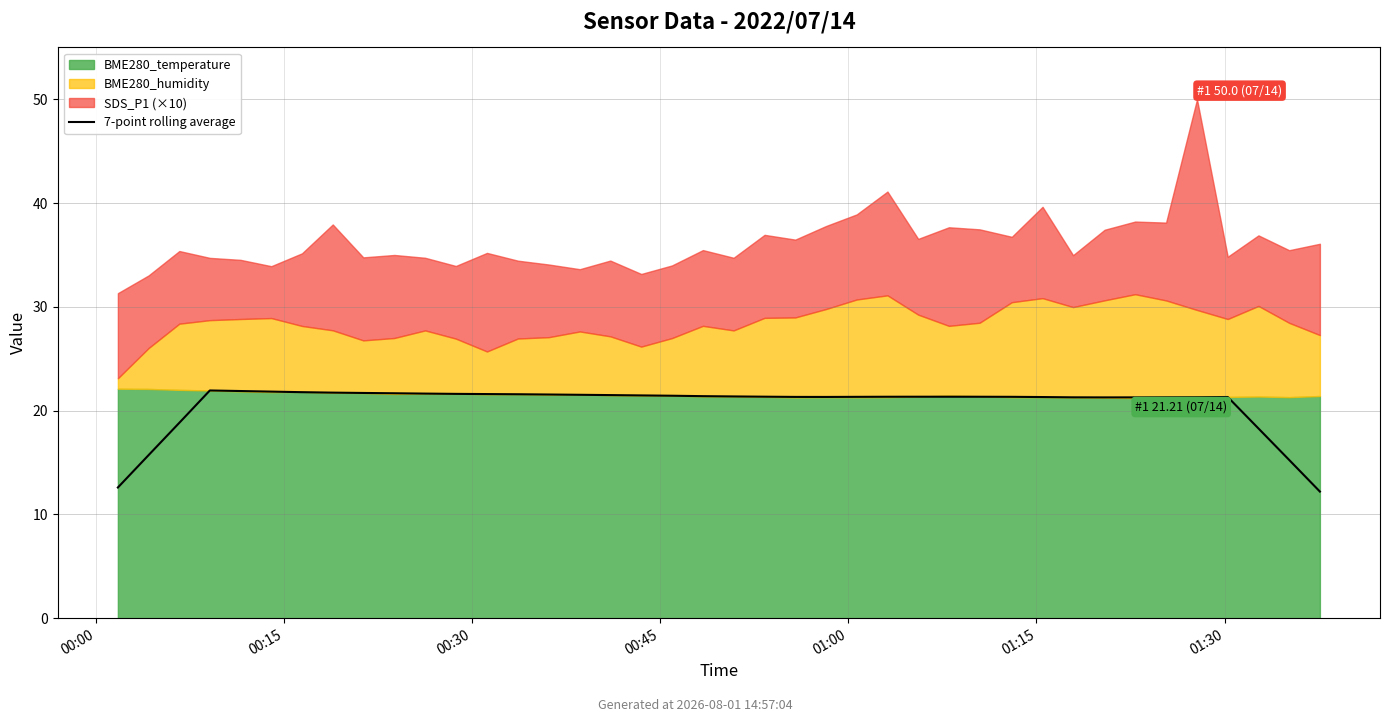

What is the value of the 17th point from the left?

21.5